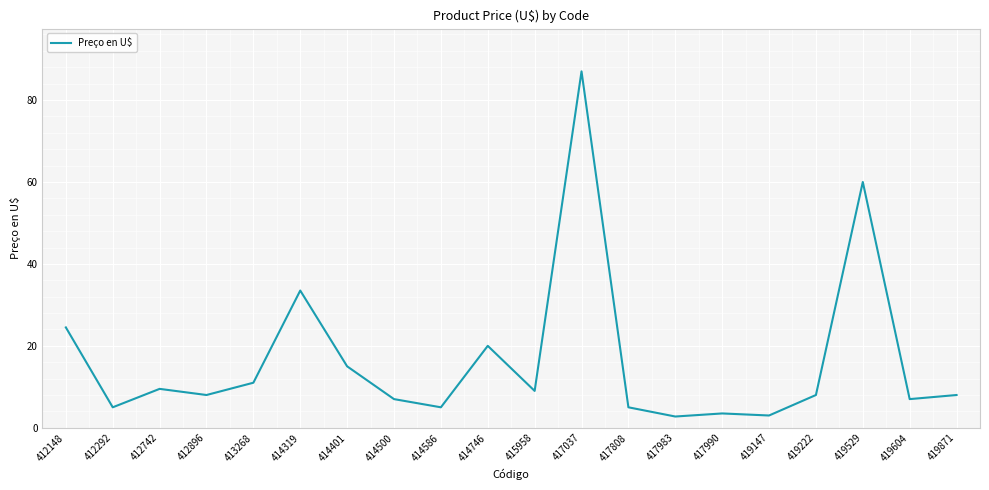

The chart shows a value of 9.0 at 415958. True or false?

True